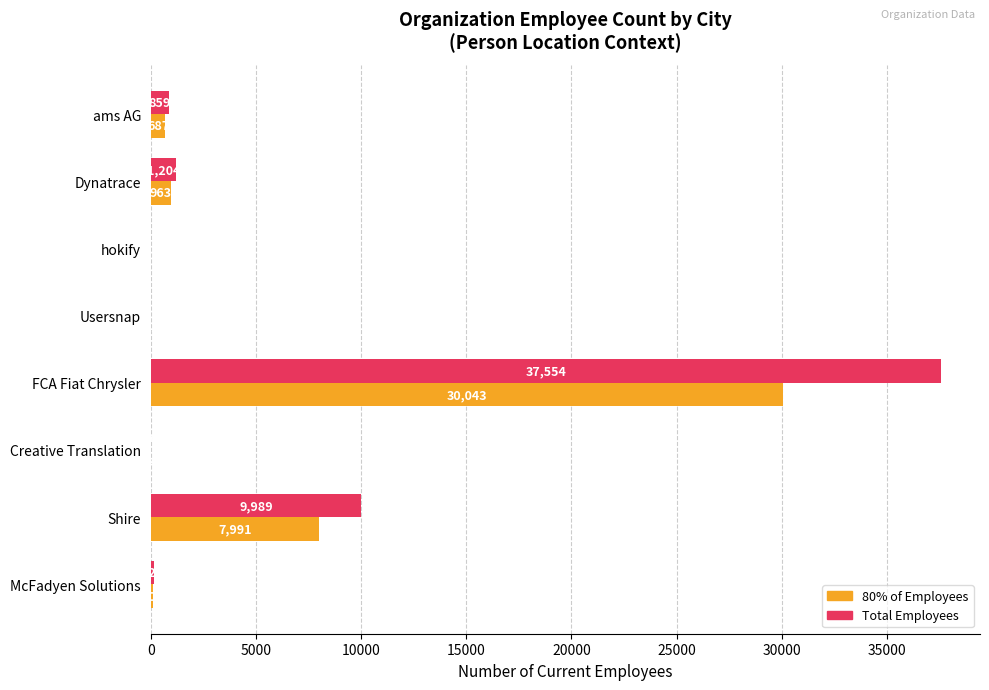

At which category is the sum across all series the highest?

FCA Fiat Chrysler